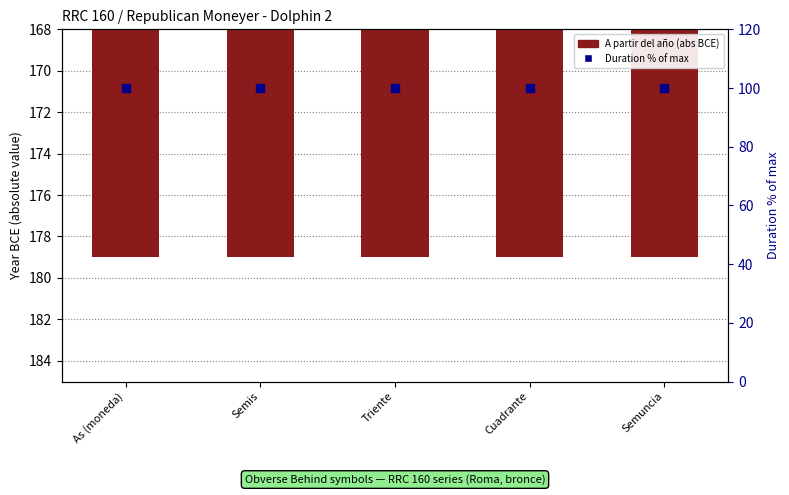

Which series has the largest Y range (max minus min)?

A partir del año (abs)